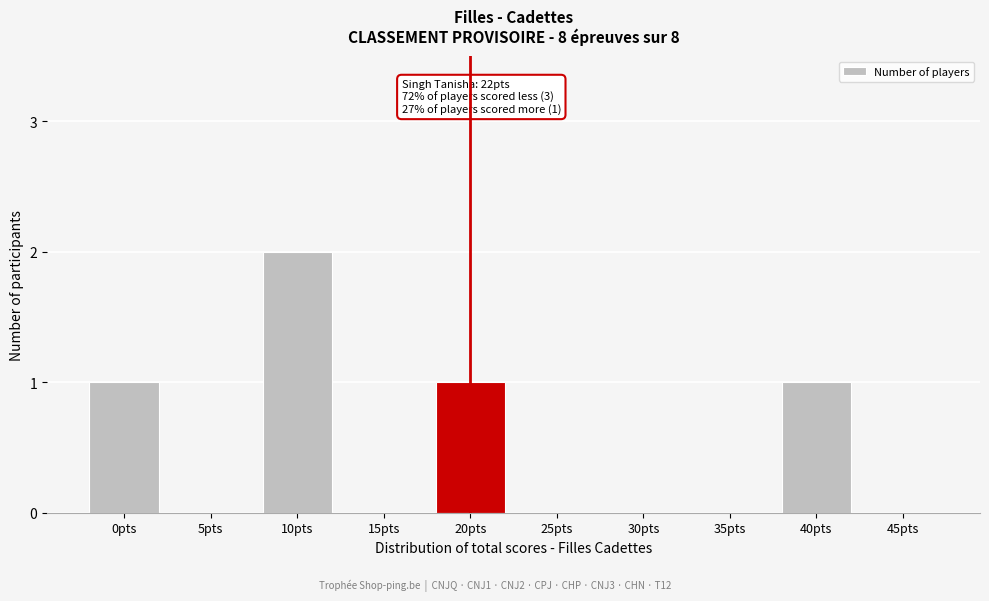

Reading left to right, extract all data points from this chart.

0pts=1	5pts=0	10pts=2	15pts=0	20pts=1	25pts=0	30pts=0	35pts=0	40pts=1	45pts=0